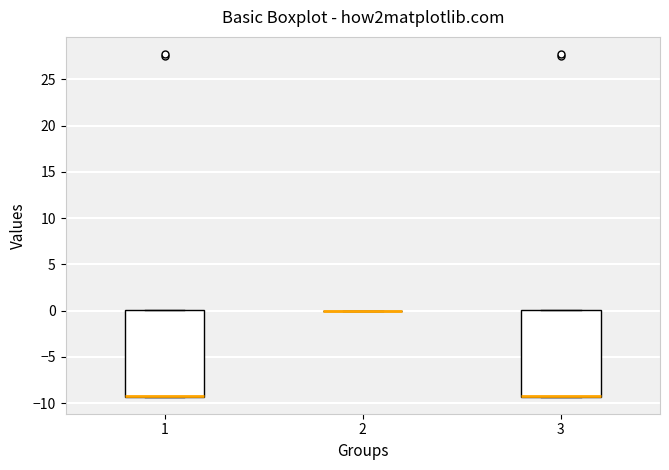

Reading left to right, transcribe this box plot: for each box, give where its median line is, the range the box spans, and where its two whiskers end, as read against the y-axis. The values are not printed on the chart, so give them approximately, as read against the axis.

1: median -9.0 (drawn on the box's lower edge), box -9.5 to 0.0, whiskers -9.5 to 0.0
2: box collapsed to a line at 0.0, whiskers 0.0 to 0.0
3: median -9.0 (drawn on the box's lower edge), box -9.5 to 0.0, whiskers -9.5 to 0.0